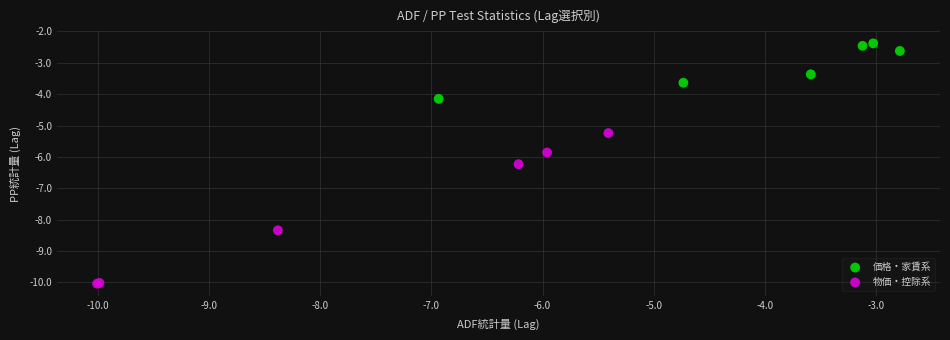

Which series reaches the maximum Y coordinate?

価格・家賃系